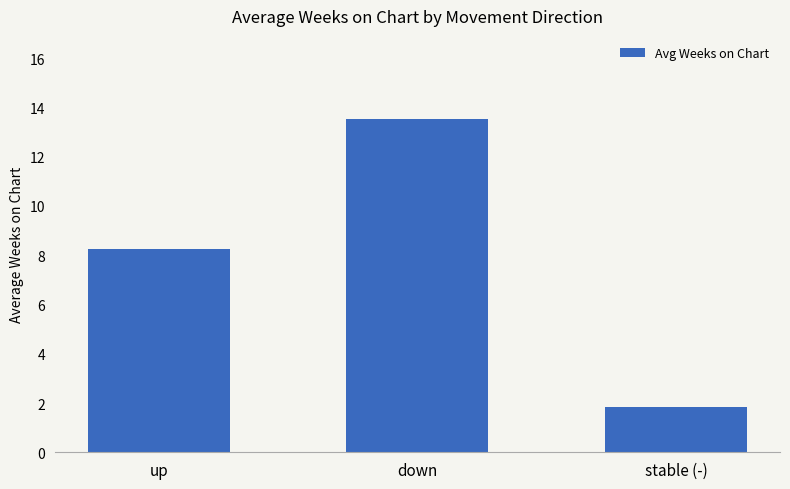

What is the change in value from up to stable (-)?

-6.4